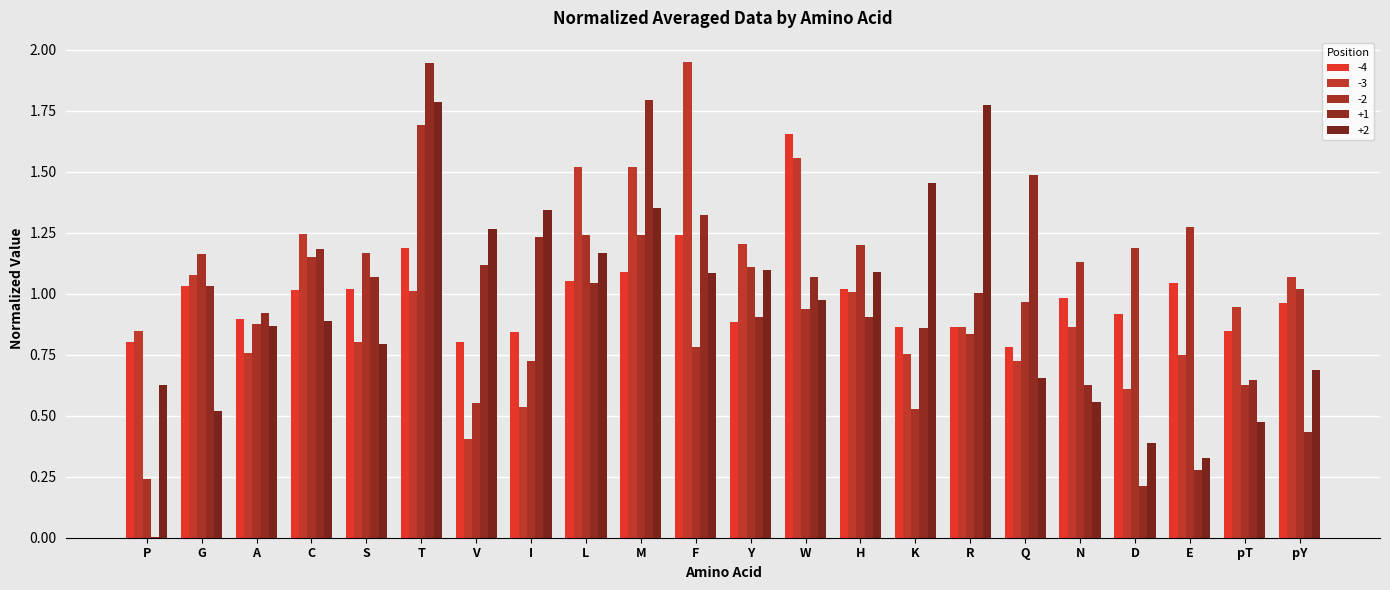

At how many categories does at least one series exceed 0?

22